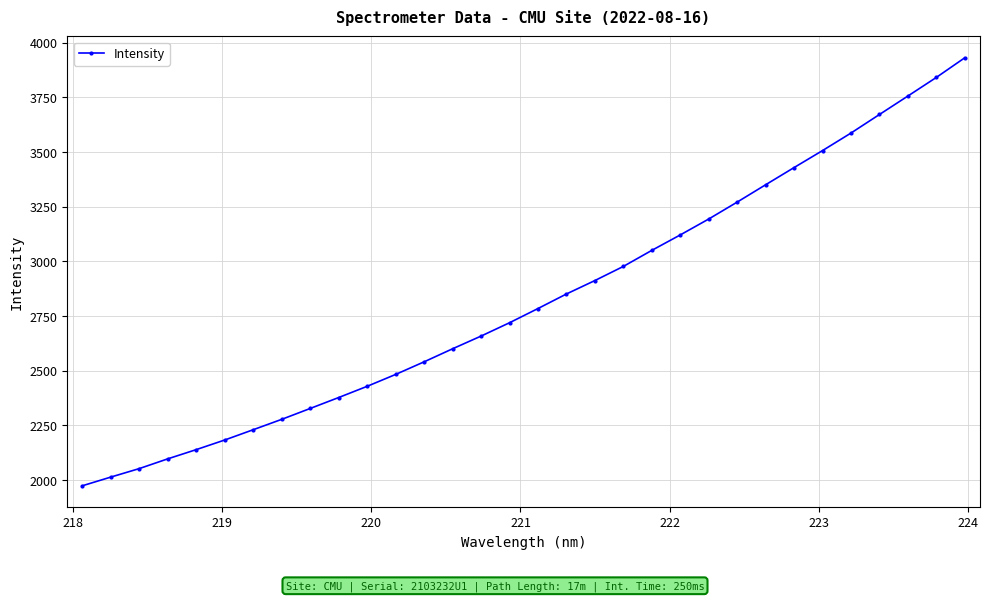

What is the sum of all values?

90343.3